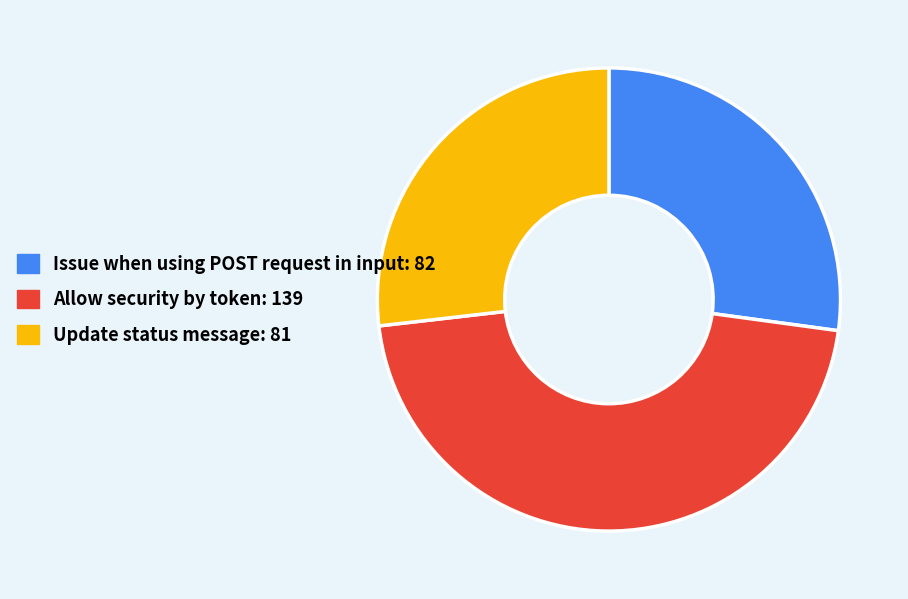

Which category has the biggest portion of the pie?

Allow security by token